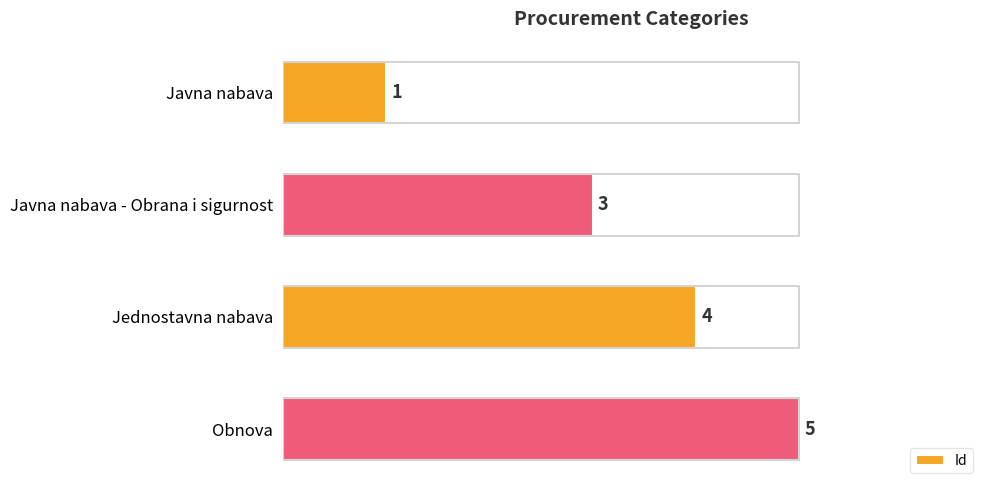

Which has a higher value, Jednostavna nabava or Javna nabava - Obrana i sigurnost?

Jednostavna nabava